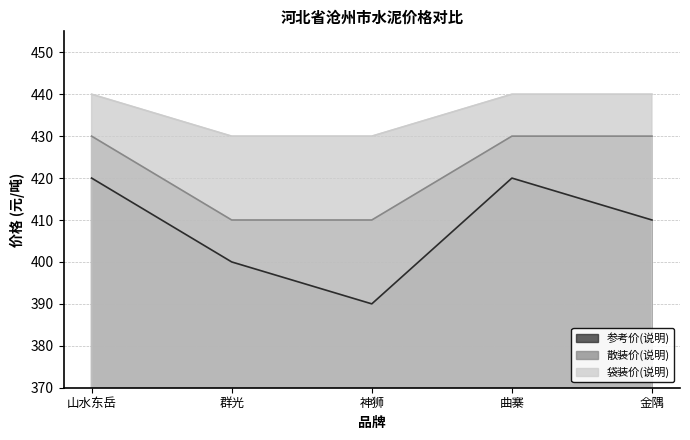

How many lines are shown in the chart?

3